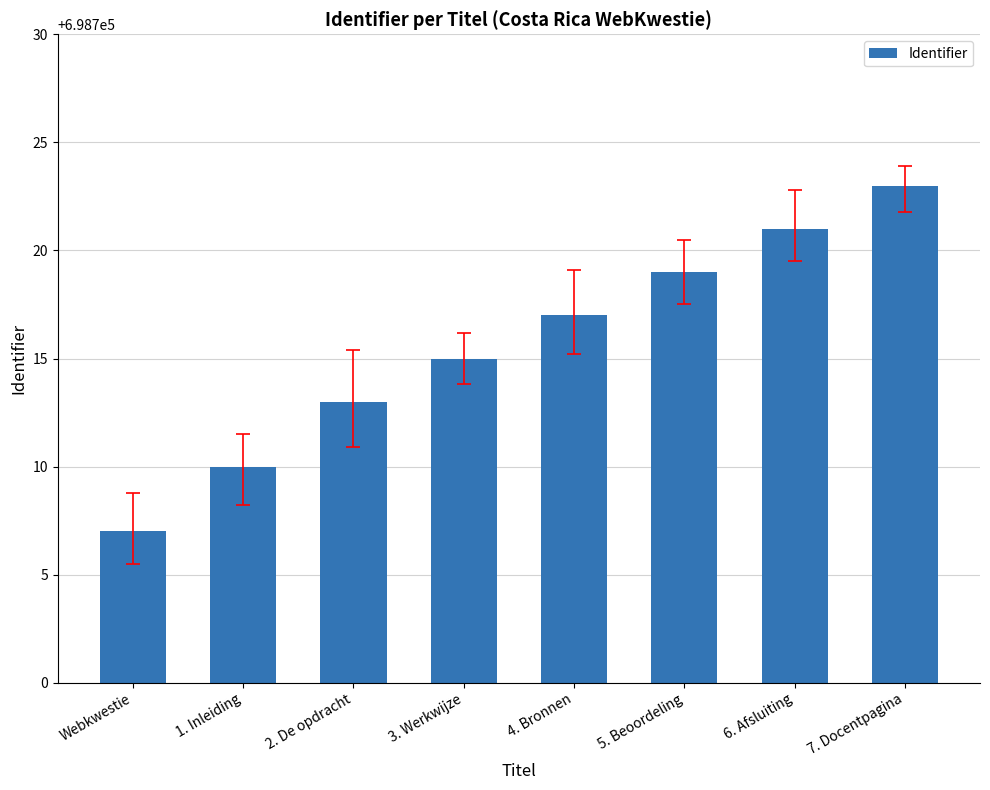

Count the values in the range 698713 to 698721.

5